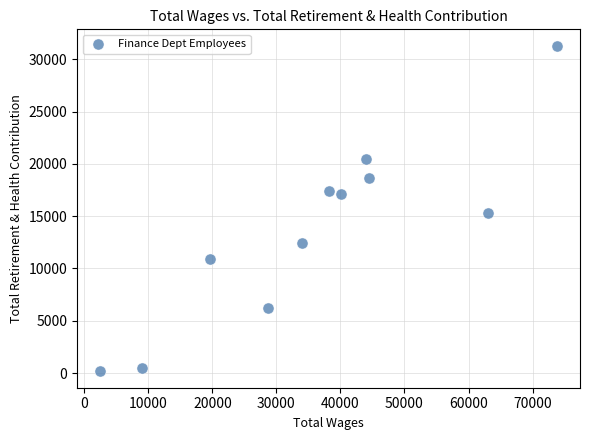

What Y value in the scatter plot is closest to 15735?

15326